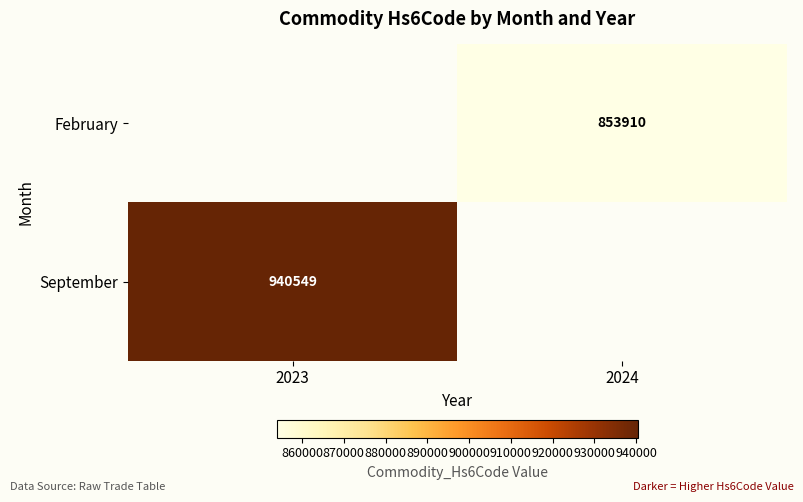

The February series shows 853910 at 2024. True or false?

True